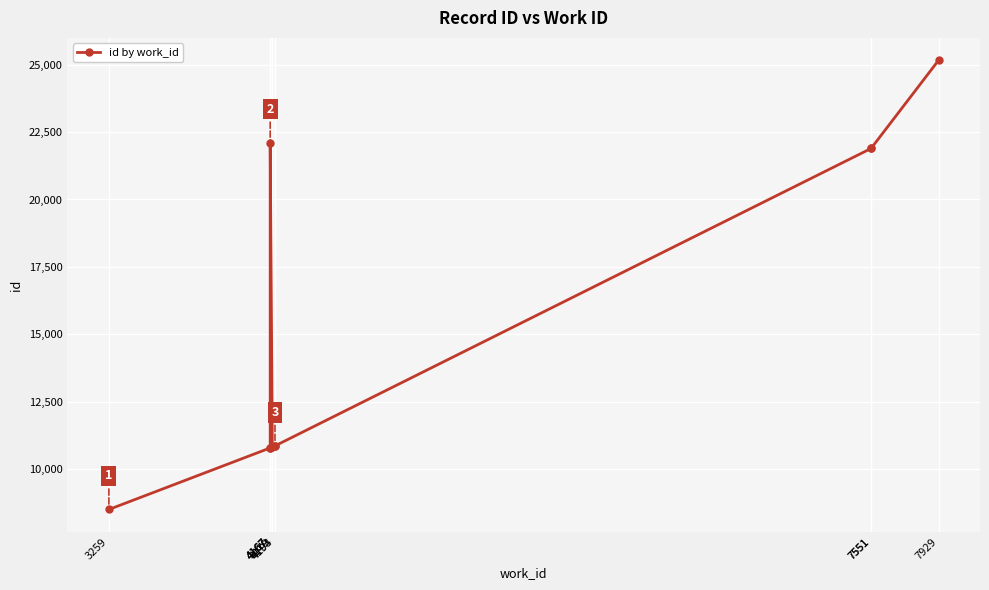

Where is the first local minimum?

4179